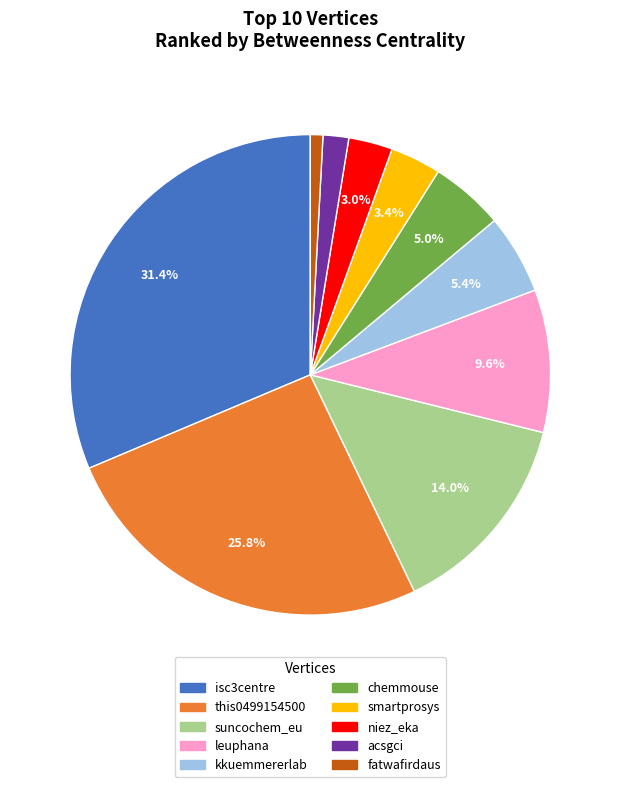

Between this0499154500 and kkuemmererlab, which is larger?

this0499154500